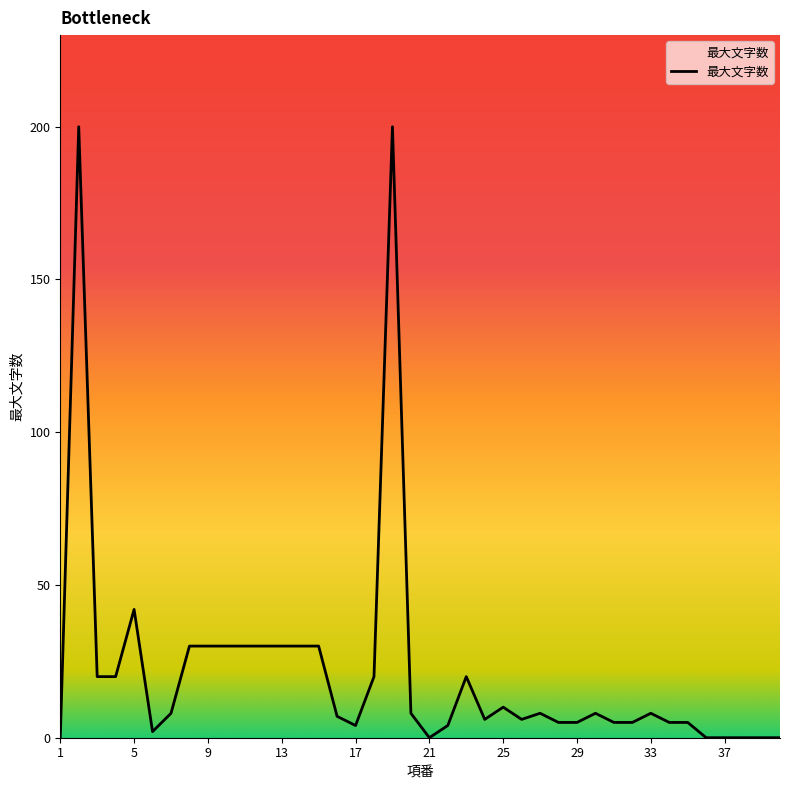

How many interior local valleys (lower than both neighbors) does the data have?

5